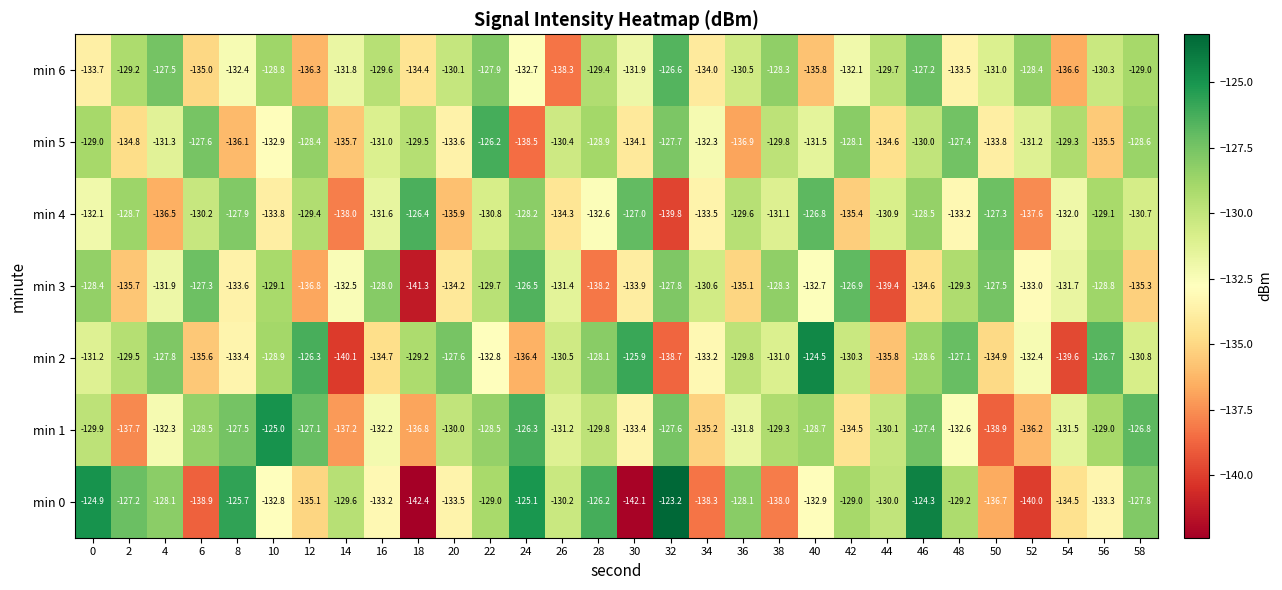

What is the total value across all series at 16?

-920.3